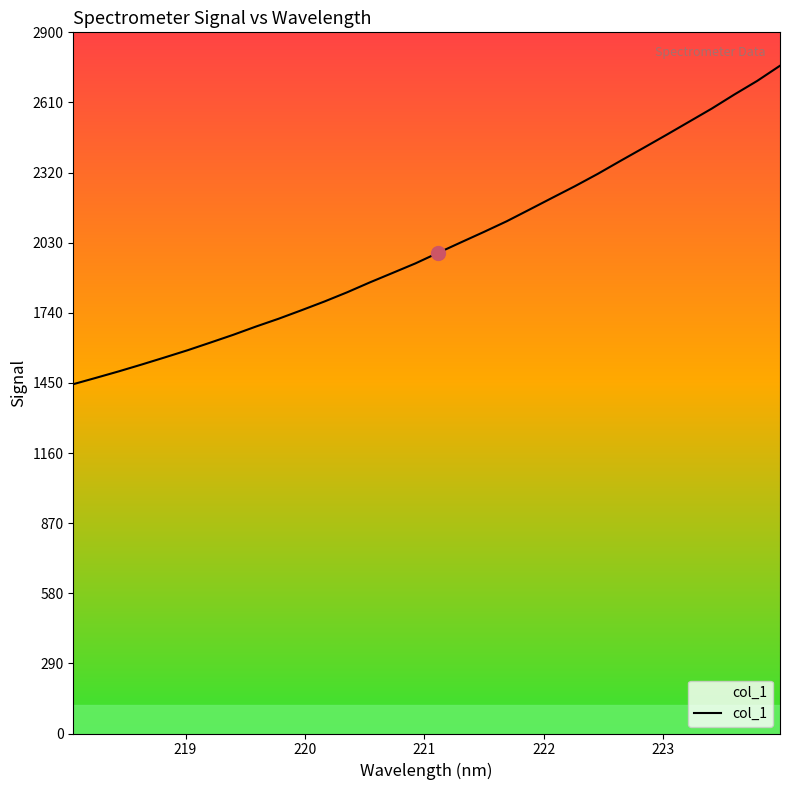

Does the chart have visible grid lines?

No